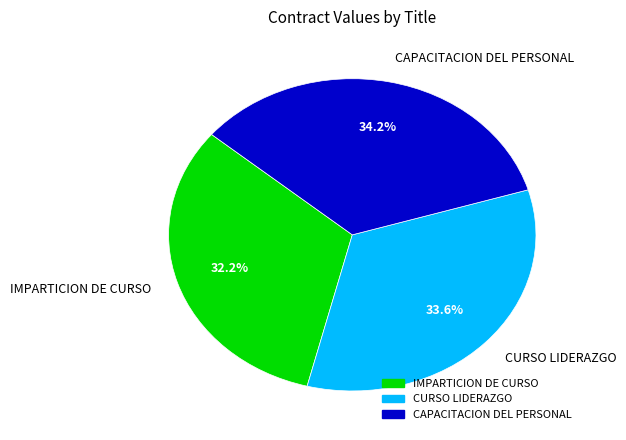

Which slice is the largest?

CAPACITACION DEL PERSONAL